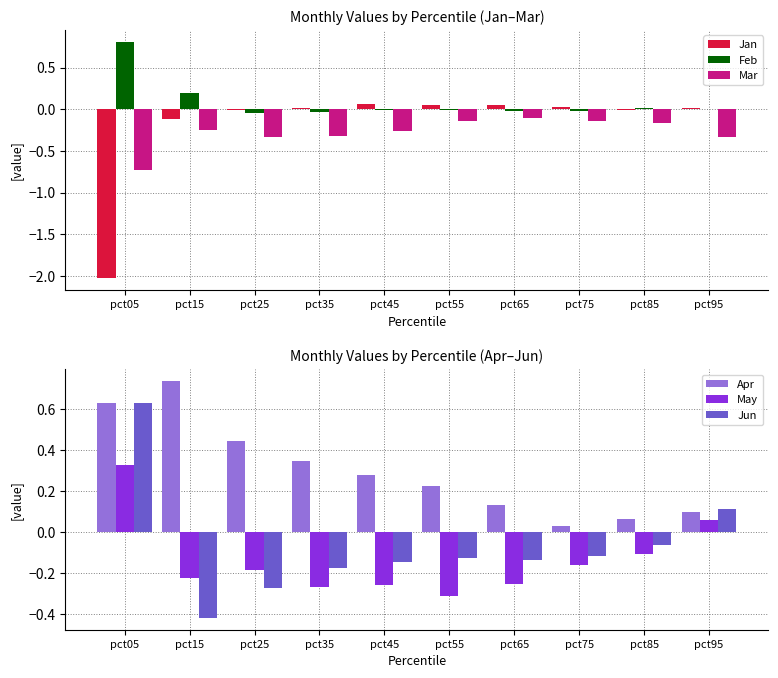

True or false: Feb has a value of -0.0 at pct45.

False